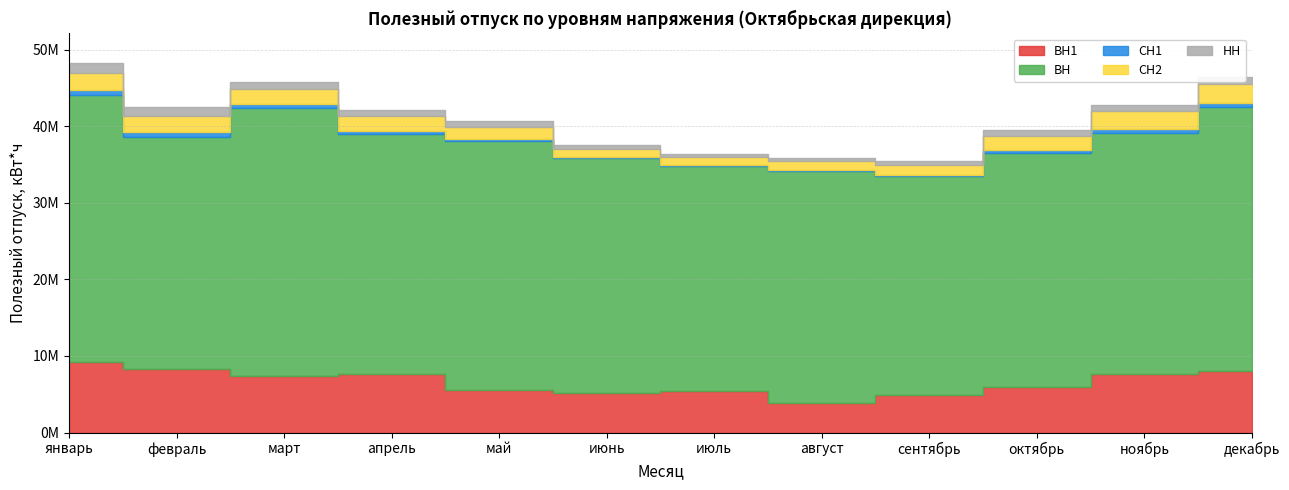

What is the difference between the maximum and second lowest values in the ВН1 series?

4267984